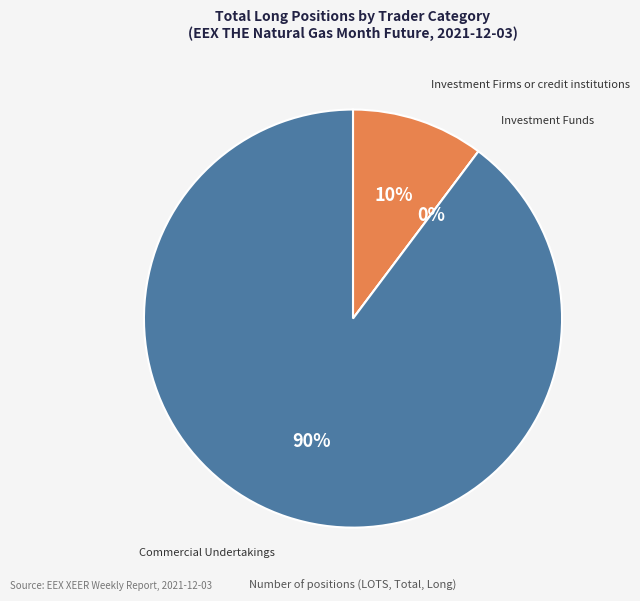

Rank the categories by value from lowest to highest.

Investment Funds, Investment Firms or credit institutions, Commercial Undertakings